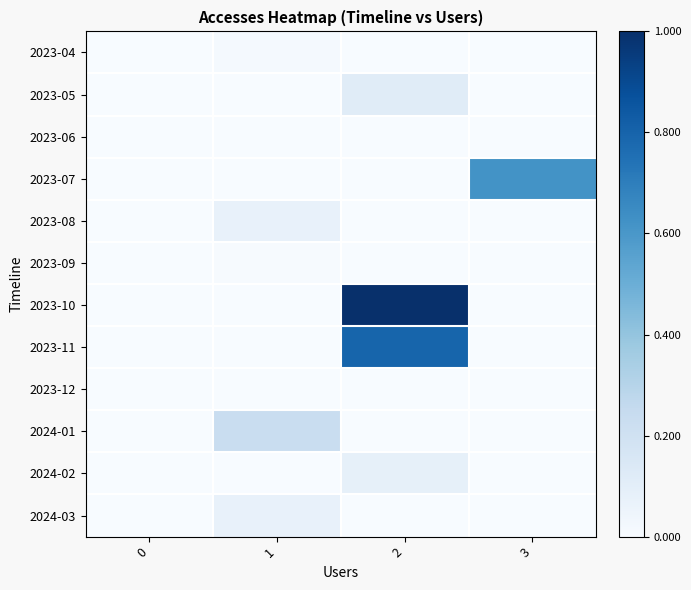

Reading left to right, list all the values displayed in this chart.

2023-04: 0=0.0	1=0.0	2=0.0	3=0.0
2023-05: 0=0.0	1=0.0	2=0.1	3=0.0
2023-06: 0=0.0	1=0.0	2=0.0	3=0.0
2023-07: 0=0.0	1=0.0	2=0.0	3=0.6
2023-08: 0=0.0	1=0.1	2=0.0	3=0.0
2023-09: 0=0.0	1=0.0	2=0.0	3=0.0
2023-10: 0=0.0	1=0.0	2=1.0	3=0.0
2023-11: 0=0.0	1=0.0	2=0.8	3=0.0
2023-12: 0=0.0	1=0.0	2=0.0	3=0.0
2024-01: 0=0.0	1=0.2	2=0.0	3=0.0
2024-02: 0=0.0	1=0.0	2=0.1	3=0.0
2024-03: 0=0.0	1=0.1	2=0.0	3=0.0